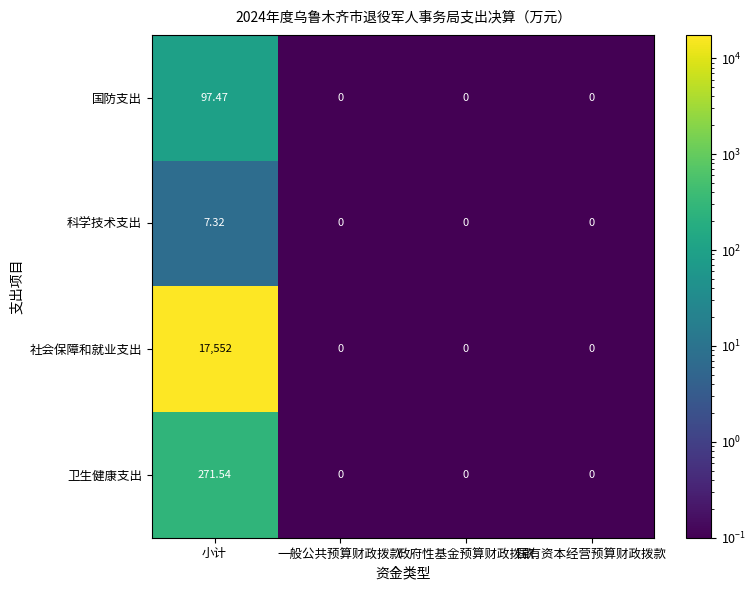

Rank the series at 小计 from lowest to highest value.

科学技术支出, 国防支出, 卫生健康支出, 社会保障和就业支出